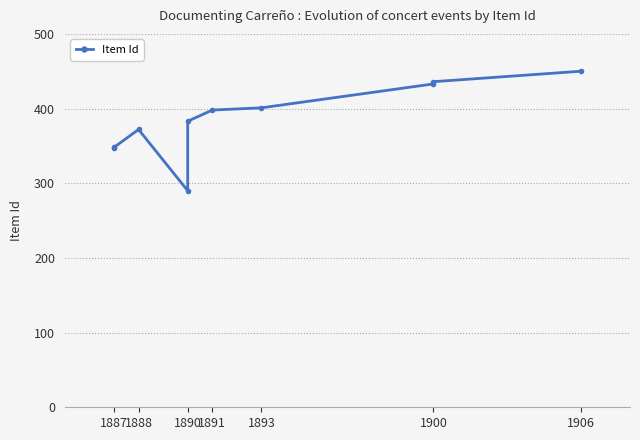

The value at 1890 is 403. True or false?

False